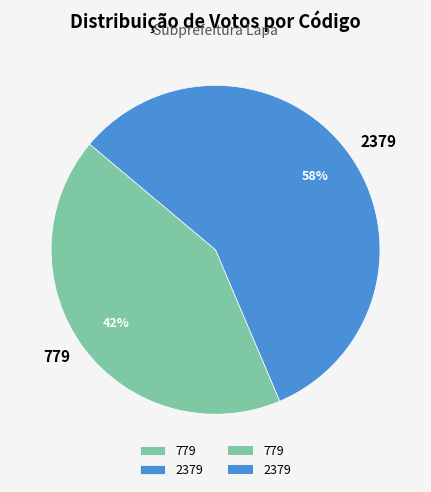

Is 2379 the majority of the pie?

Yes